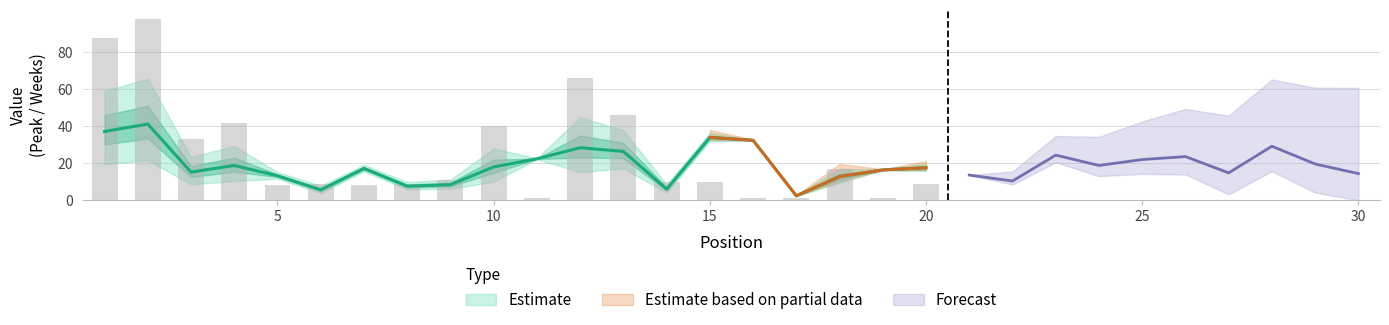

The chart shows a value of 58 at 10. True or false?

False